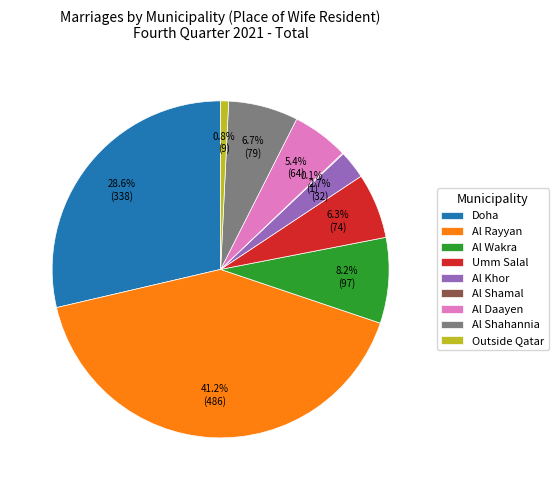

Which category has the biggest portion of the pie?

Al Rayyan